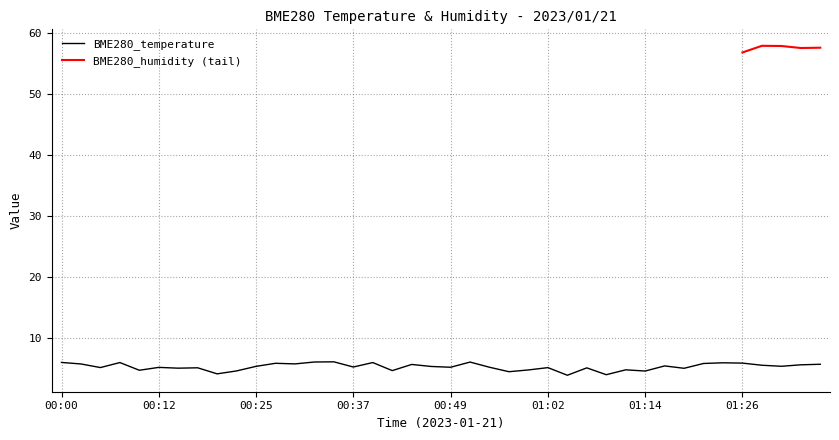

Is it true that BME280_temperature equals 3.6 at 01:26?

False